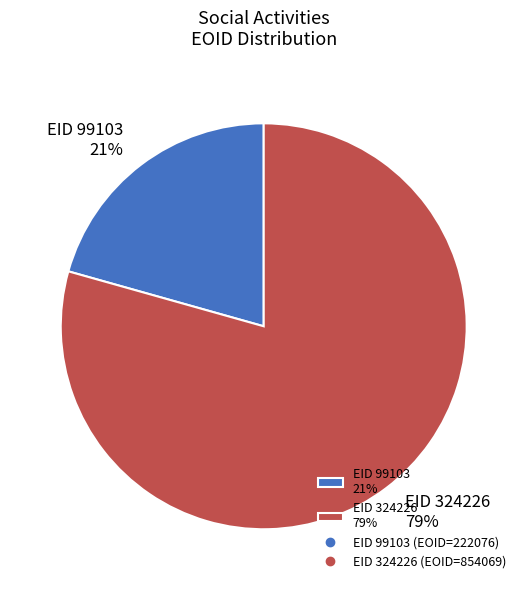

Is the sum of EID 99103 21% and EID 324226 79% greater than half?

Yes